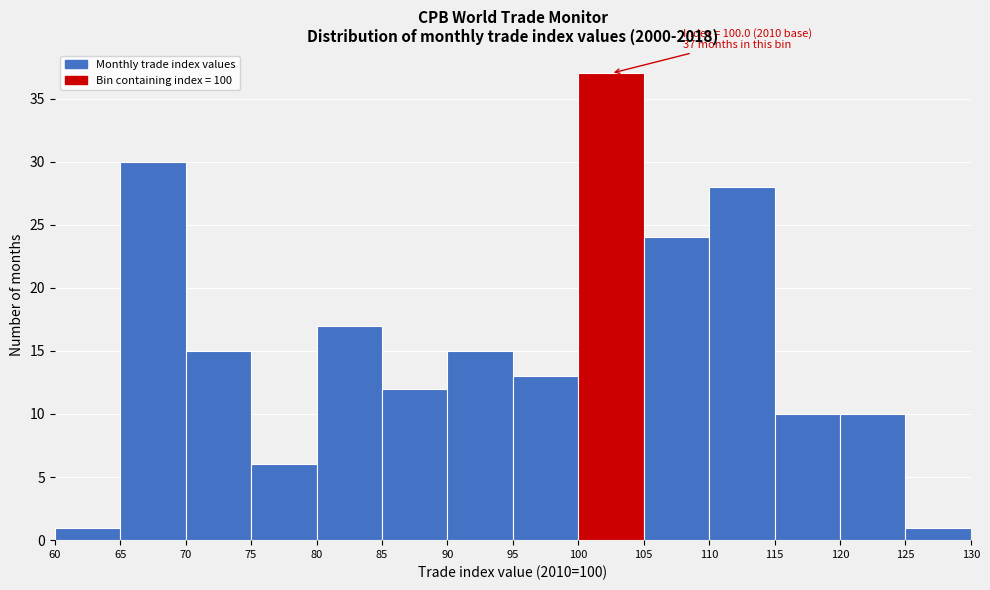

Over which range of the x-axis is the bar tallest?

100 to 105